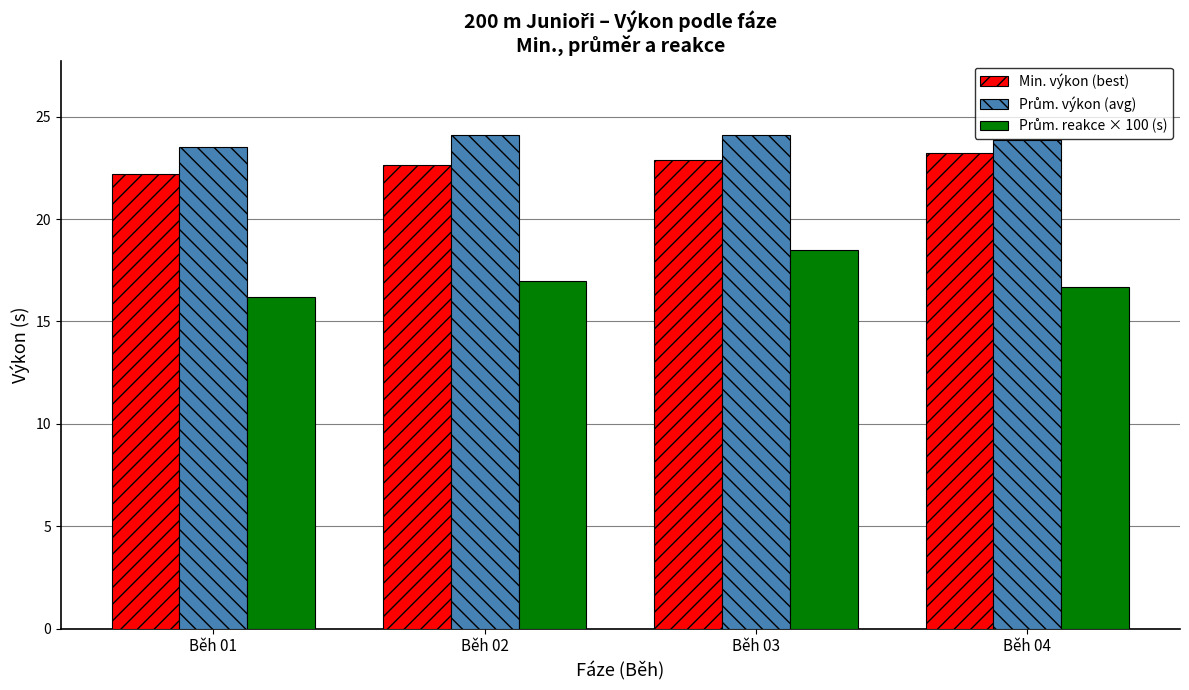

What is the minimum value shown in the chart?

16.2